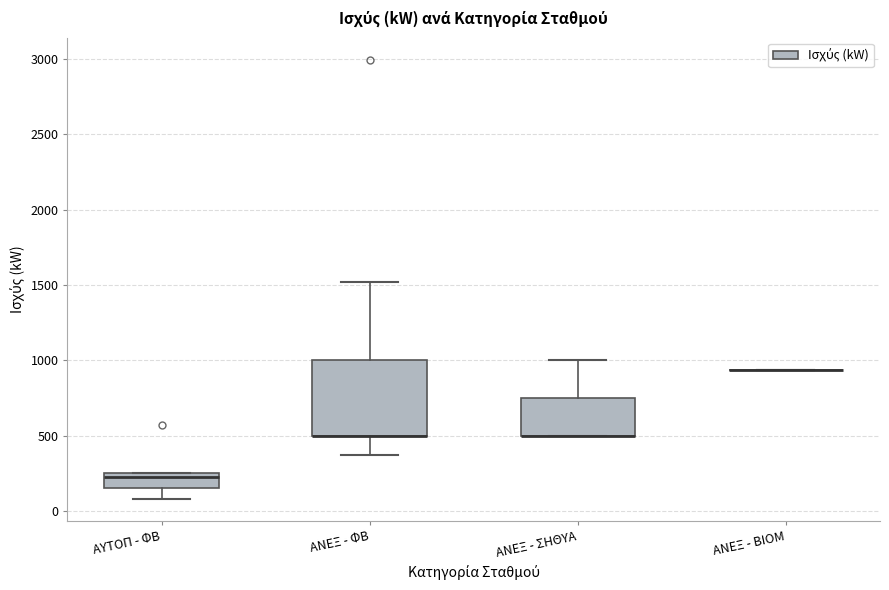

Reading left to right, transcribe this box plot: for each box, give where its median line is, the range the box spans, and where its two whiskers end, as read against the y-axis. The values are not printed on the chart, so give them approximately, as read against the axis.

ΑΥΤΟΠ - ΦΒ: median 200, box 150 to 250, whiskers 100 to 250
ΑΝΕΞ - ΦΒ: median 500 (drawn on the box's lower edge), box 500 to 1000, whiskers 350 to 1500
ΑΝΕΞ - ΣΗΘΥΑ: median 500 (drawn on the box's lower edge), box 500 to 750, whiskers 500 to 1000
ΑΝΕΞ - ΒΙΟΜ: box collapsed to a line at 950, whiskers 950 to 950